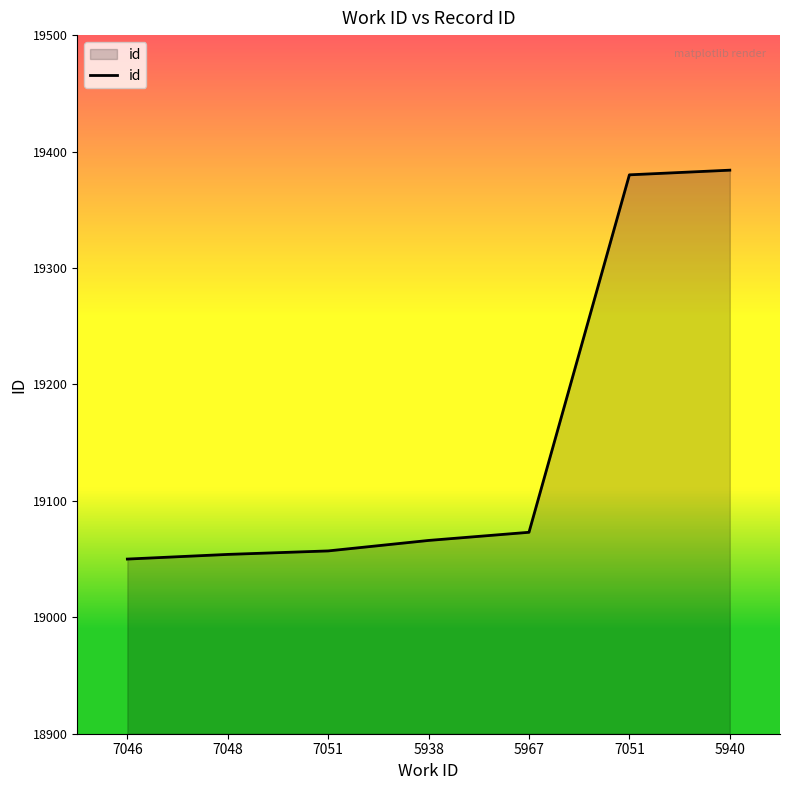

What is the minimum value shown in the chart?

19050